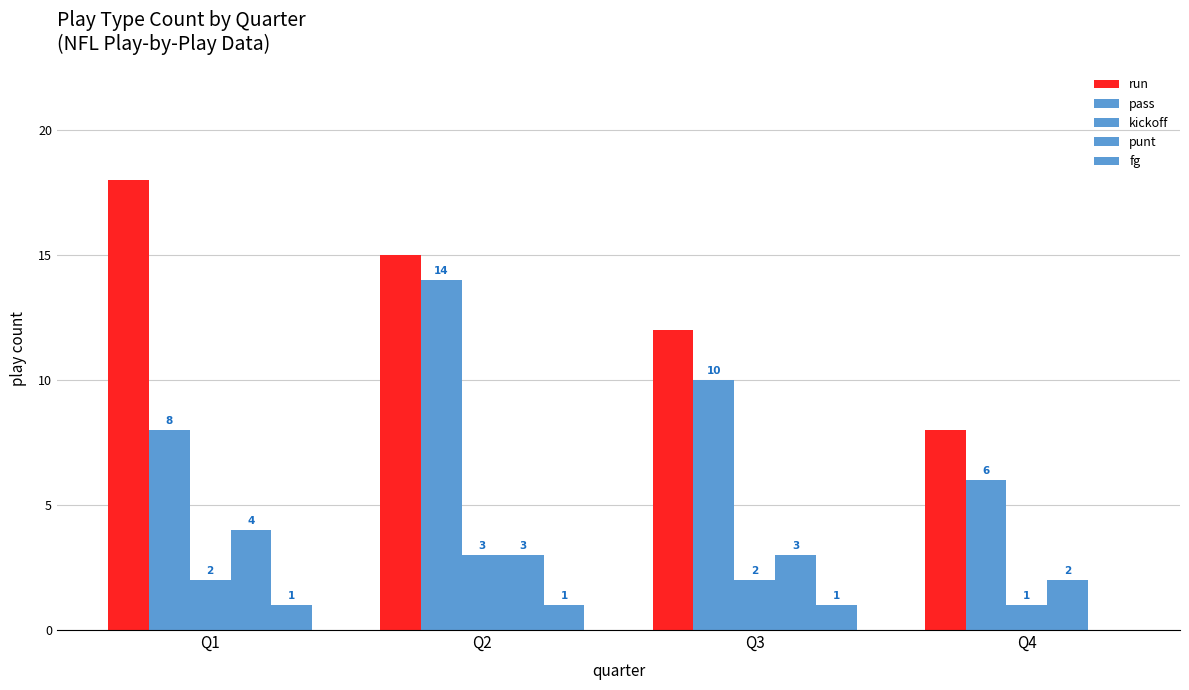

What is the maximum value shown in the chart?

18